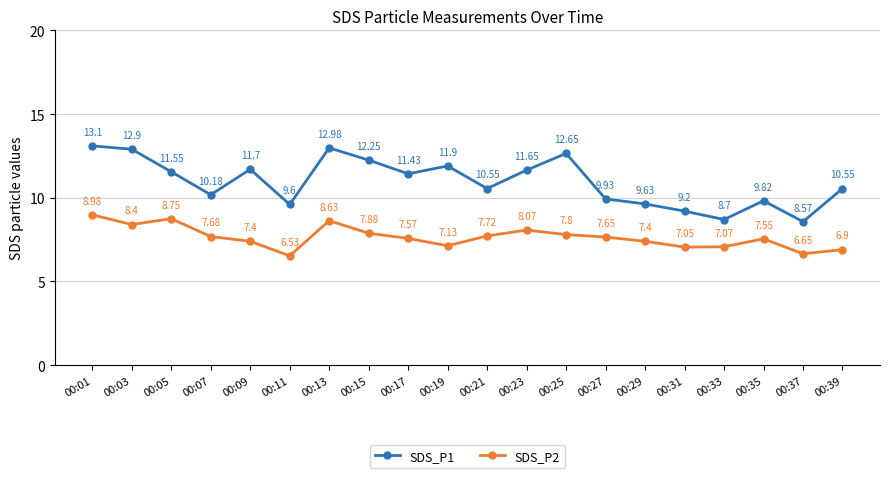

Rank the series by their maximum value, from lowest to highest.

SDS_P2, SDS_P1